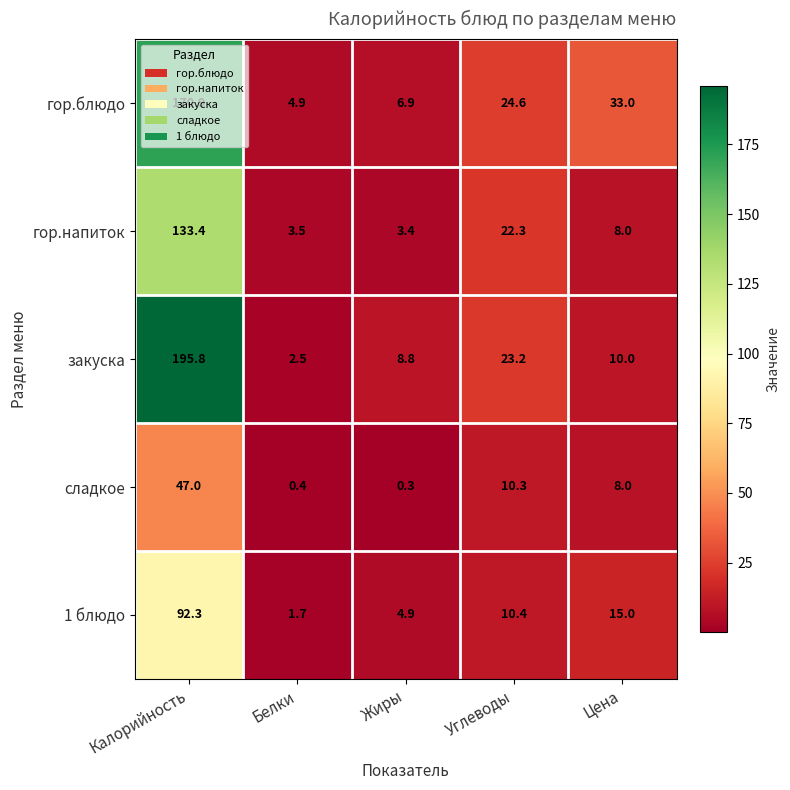

True or false: гор.напиток has a value of 3.2 at Цена.

False